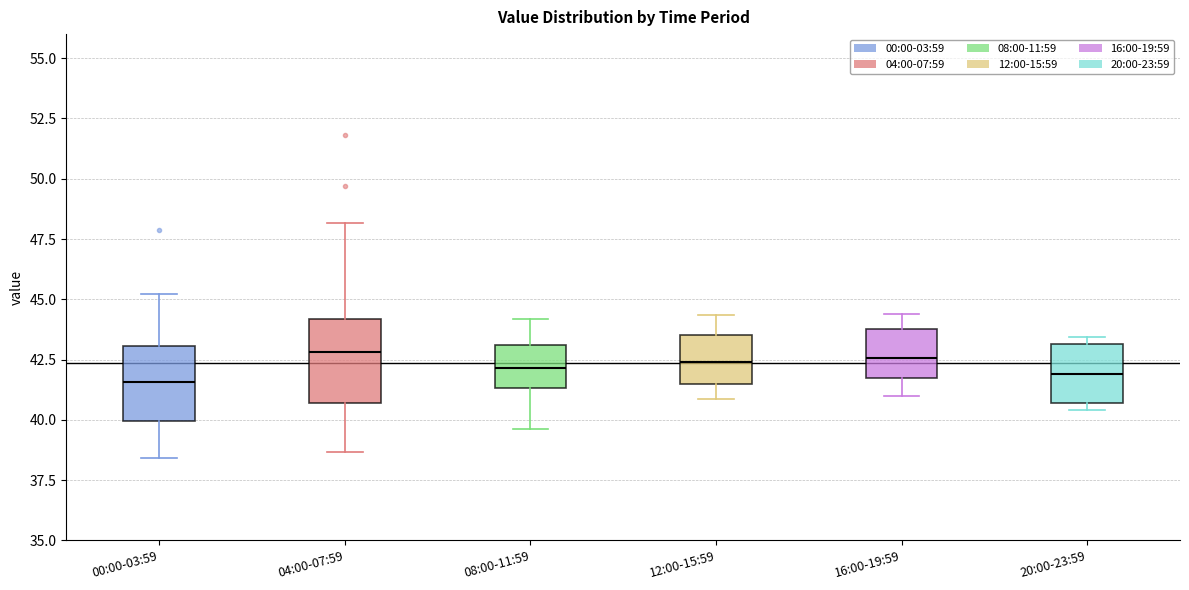

Where does the lower whisker of the box for 12:00-15:59 end on the y-axis? The values are not printed on the chart, so give them approximately, as read against the axis.

41.0